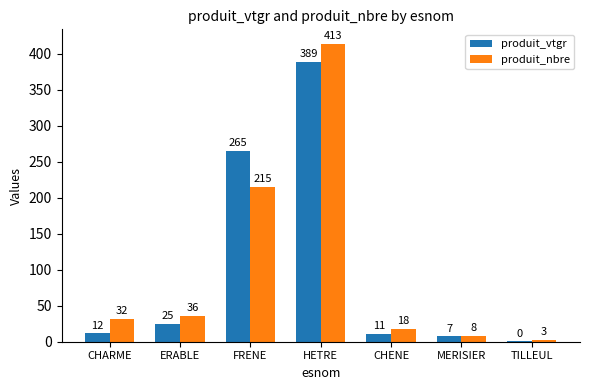

How many data points does each series have?

7